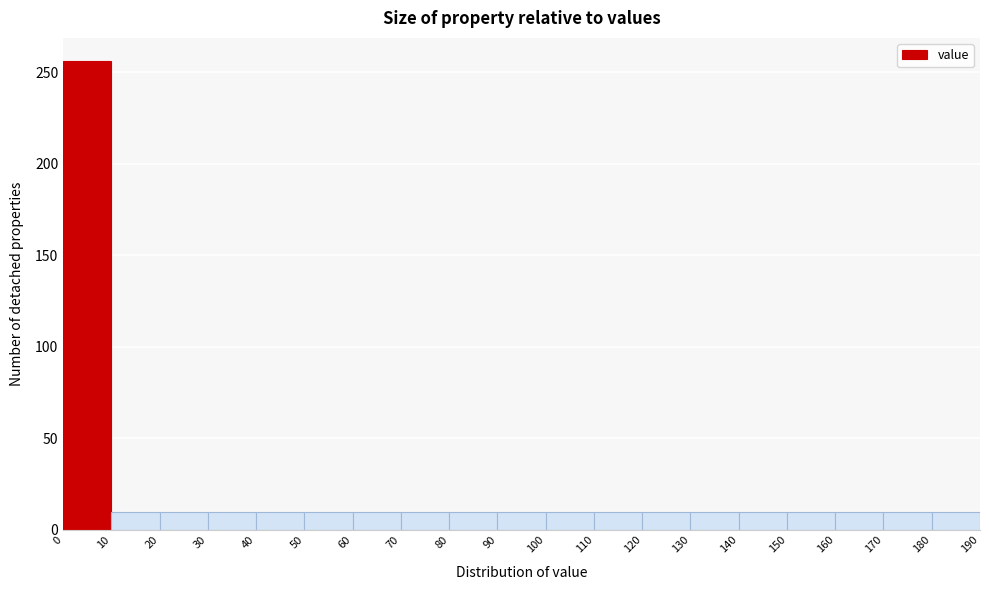

Reading left to right, transcribe this chart: for each bar, give the range it covers on the x-axis and its height. The values are not printed on the chart, so give them approximately, as read against the axis.

0 to 10: 255
10 to 20: 10
20 to 30: 10
30 to 40: 10
40 to 50: 10
50 to 60: 10
60 to 70: 10
70 to 80: 10
80 to 90: 10
90 to 100: 10
100 to 110: 10
110 to 120: 10
120 to 130: 10
130 to 140: 10
140 to 150: 10
150 to 160: 10
160 to 170: 10
170 to 180: 10
180 to 190: 10